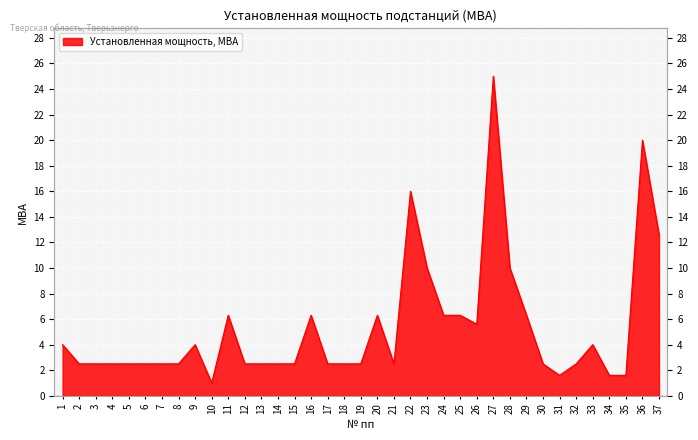

True or false: there are more than 1 points higher than both neighbors.

True